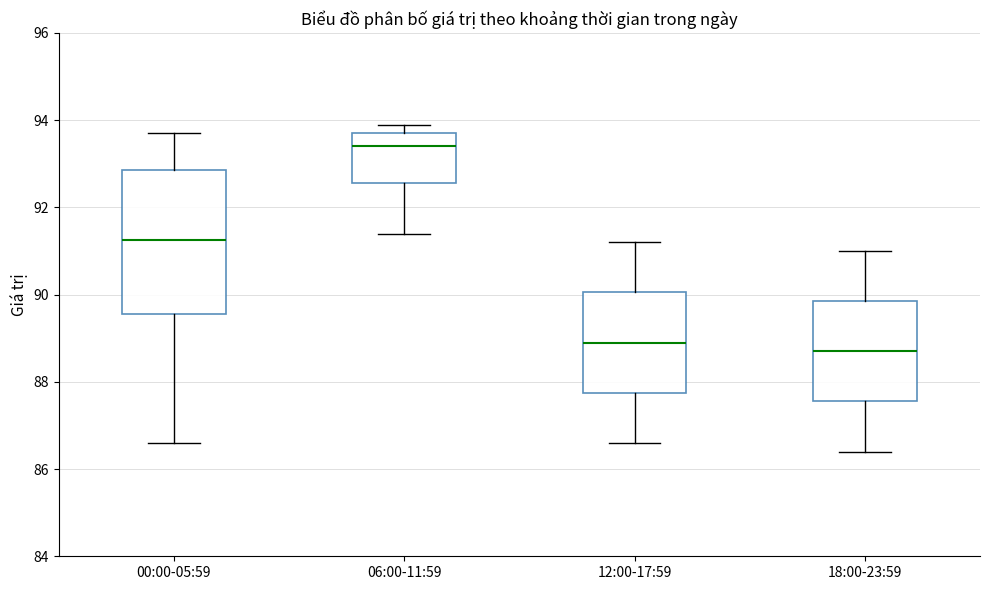

Which box is the tallest, from its lower edge to its upper edge?

00:00-05:59